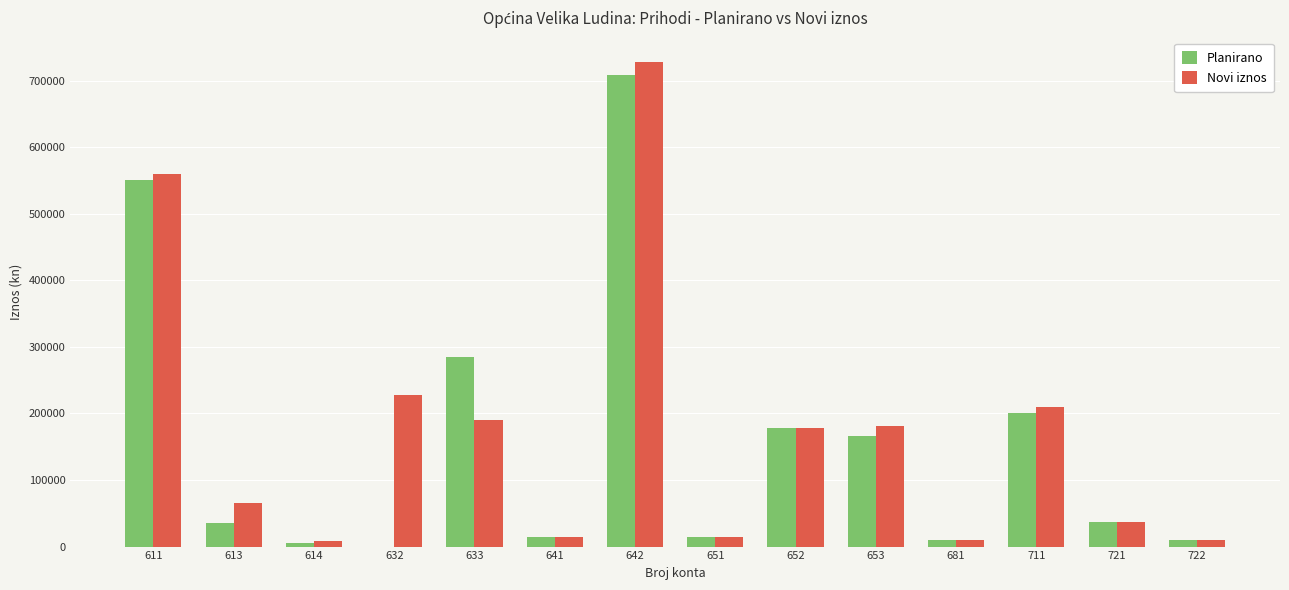

Is the value of Planirano at 613 greater than the value of Novi iznos at 641?

Yes